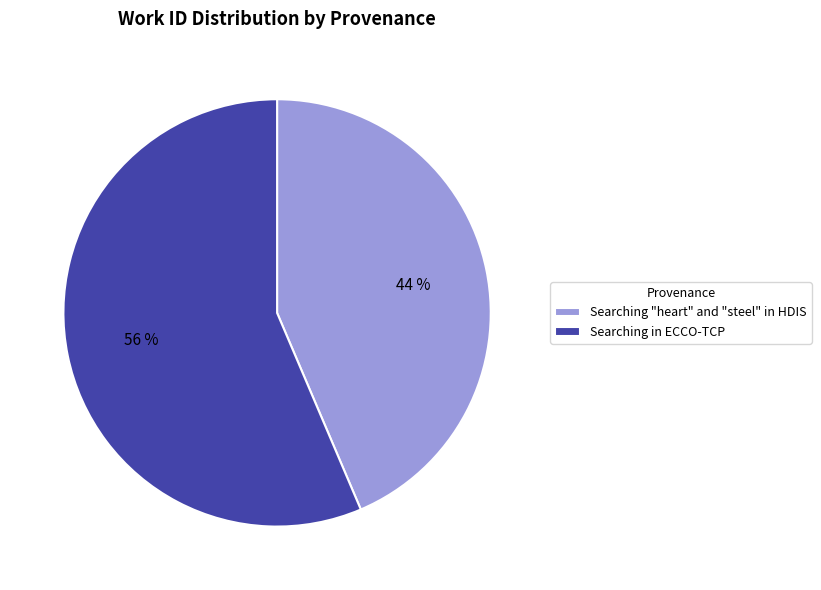

The Searching in ECCO-TCP slice represents 47% of the pie. True or false?

False